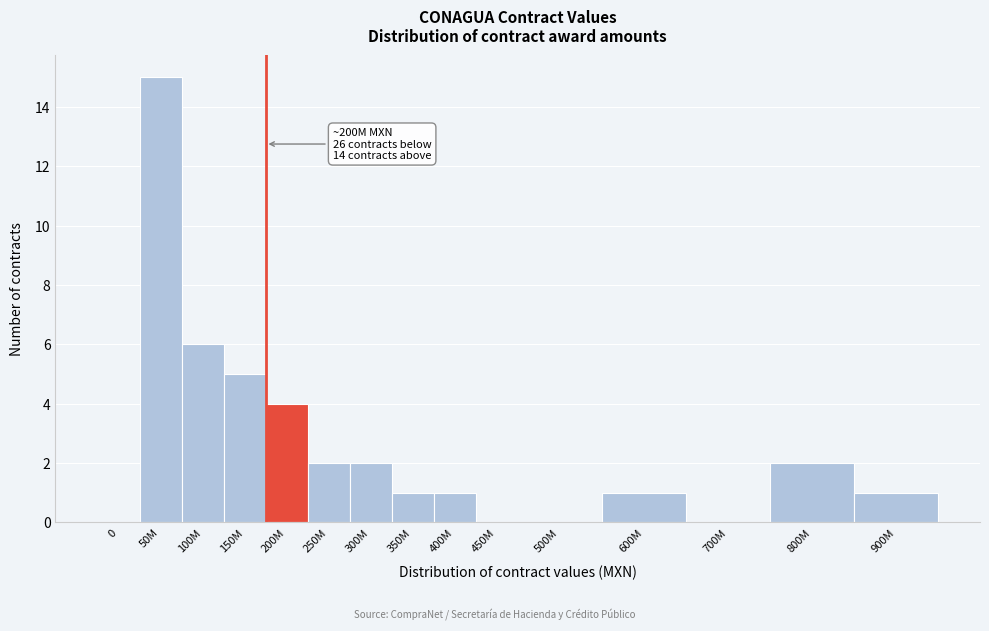

Reading left to right, what are all the values shown in this chart?

0=0	50M=15	100M=6	150M=5	200M=4	250M=2	300M=2	350M=1	400M=1	450M=0	500M=0	600M=1	700M=0	800M=2	900M=1